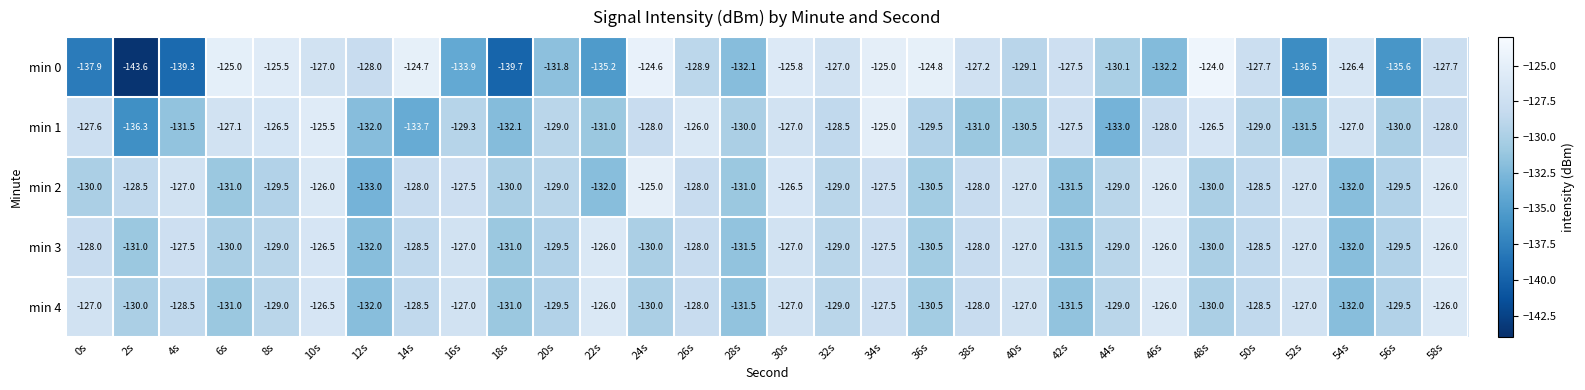

What is the maximum value shown in the chart?

-124.0